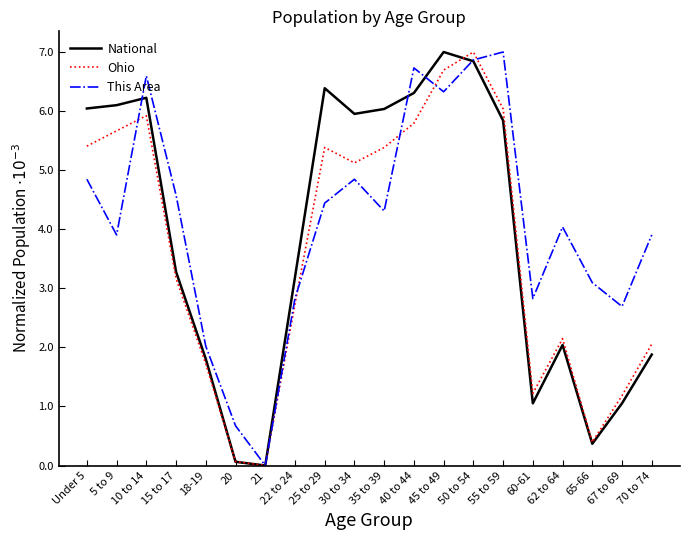

At which category is the sum across all series the highest?

50 to 54